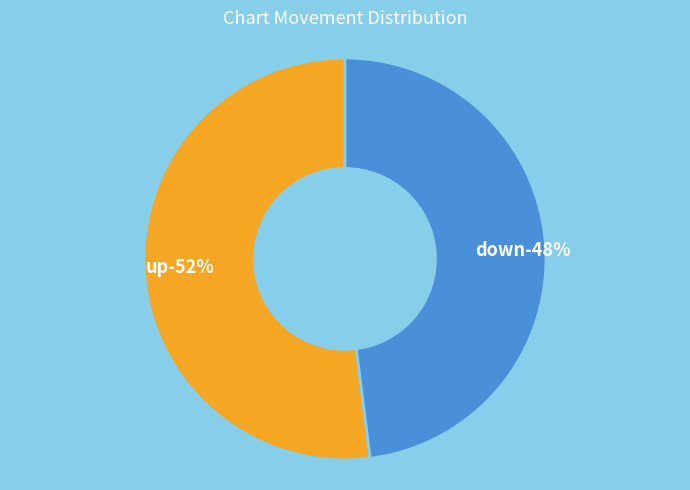

Is it true that down is 54% of the pie?

False